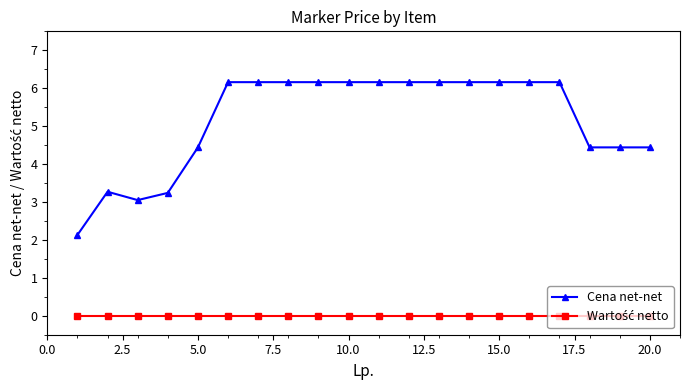

What is the difference between the second highest and second lowest values in the Cena net-net series?

3.1